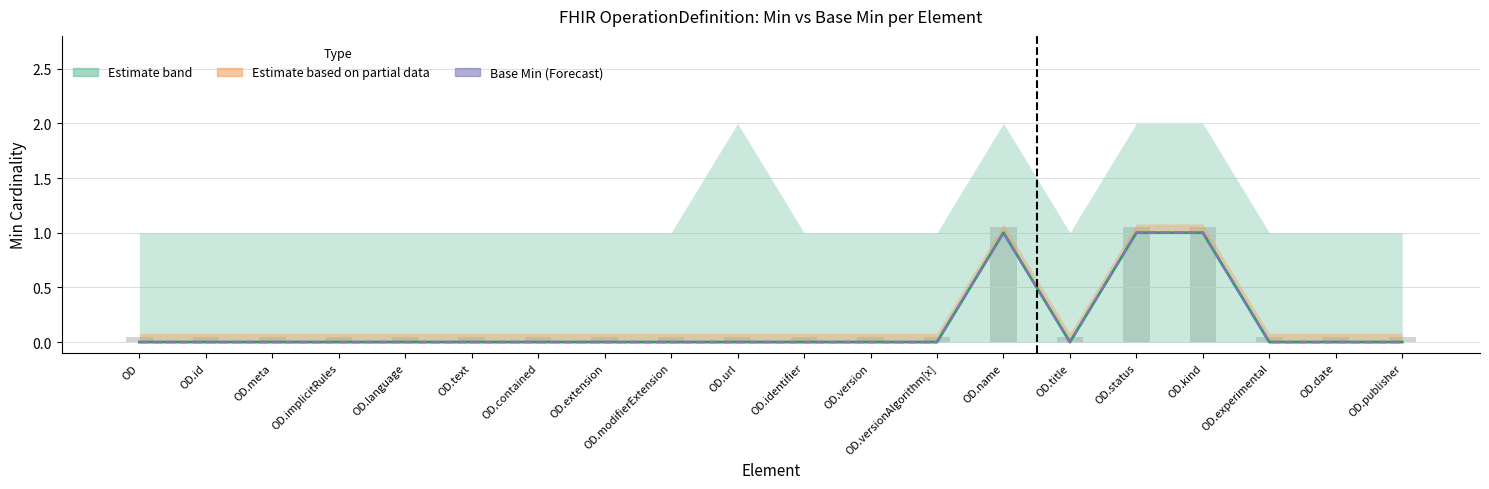

How many groups of bars are there?

20